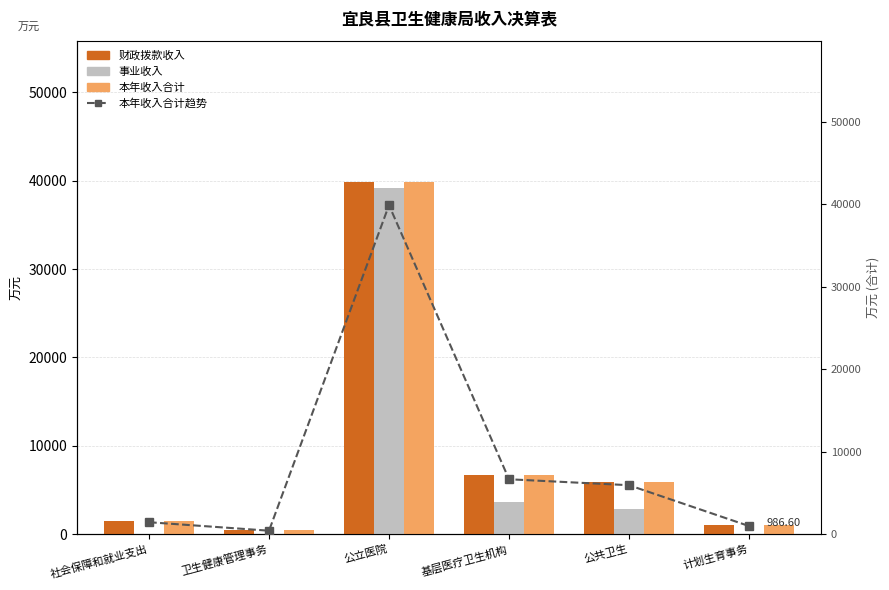

The value of 财政拨款收入 at 计划生育事务 is 212.4. True or false?

False